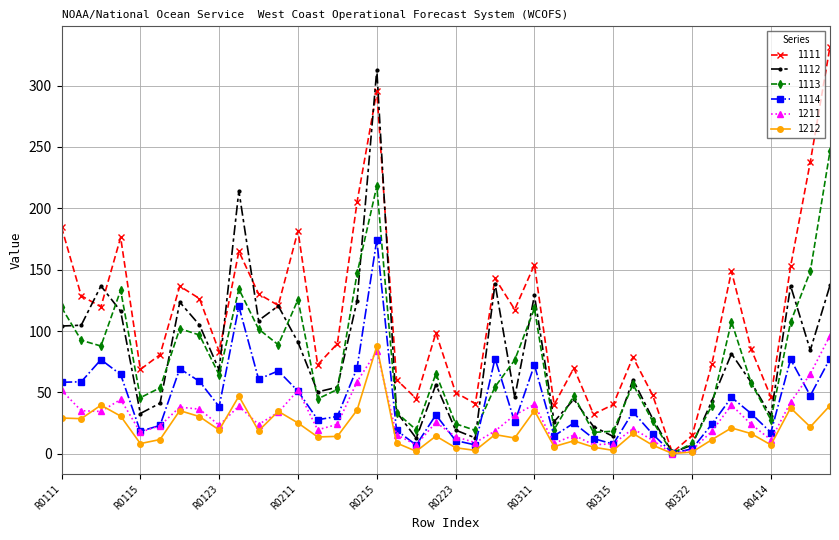

Which series ends up on top after the final intersection of 1112 and 1113?

1113